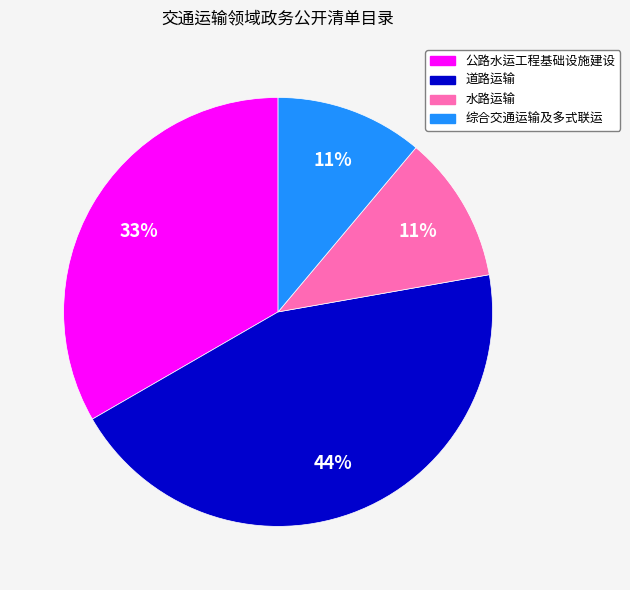

Between 道路运输 and 公路水运工程基础设施建设, which is larger?

道路运输